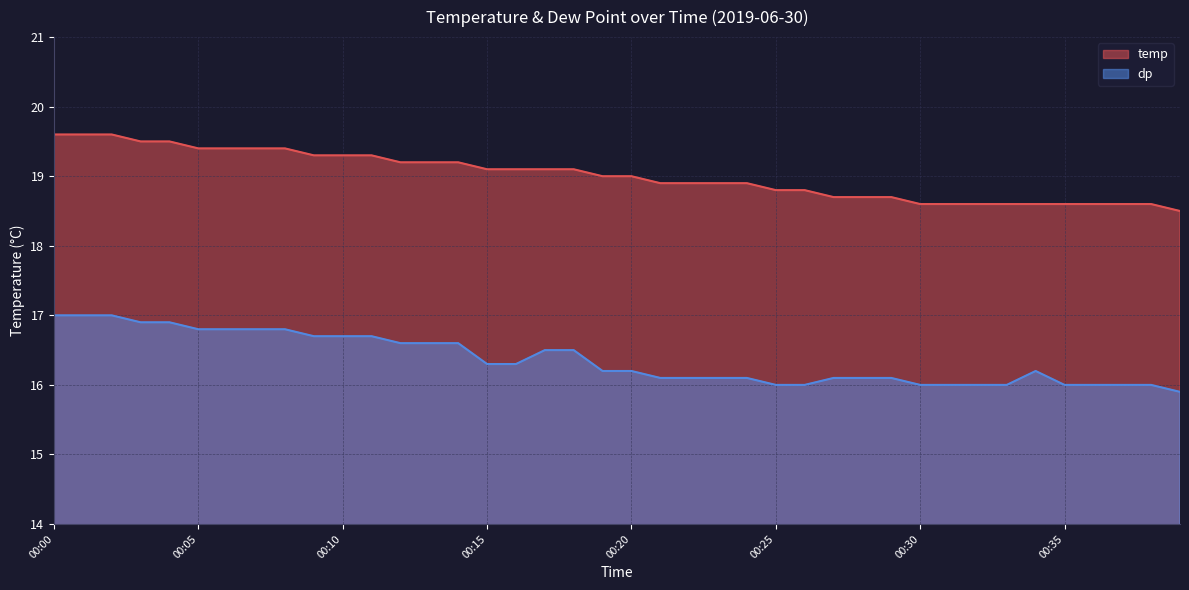

At which label is dp closest to 16?

00:25